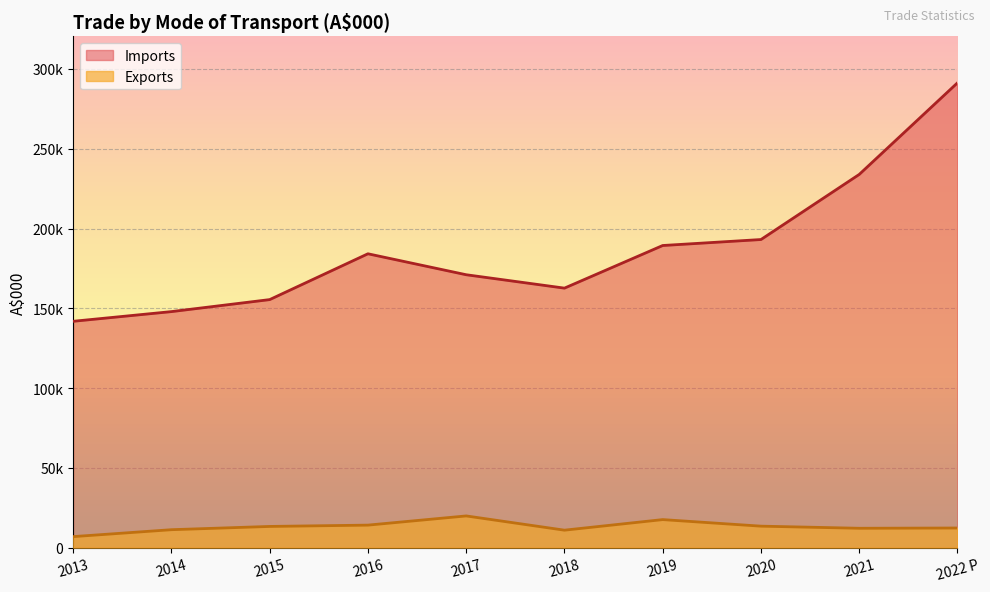

How many lines are shown in the chart?

2